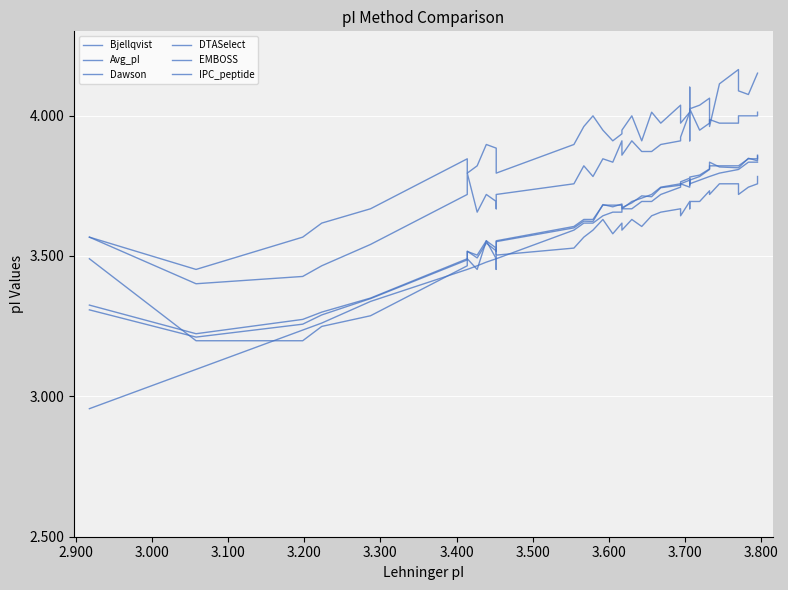

Where is EMBOSS nearest to the value 3?

2.900